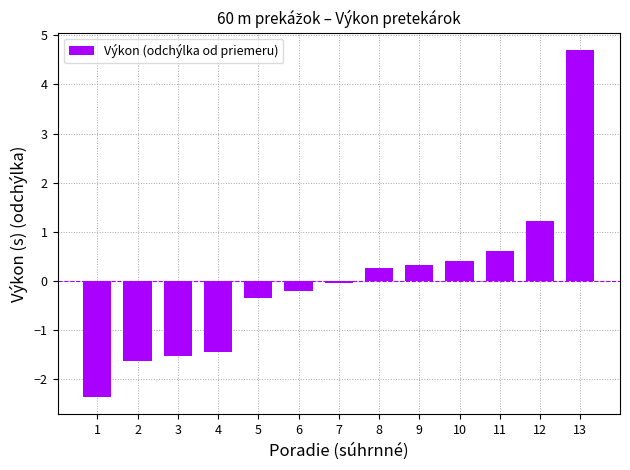

Count the number of data series in this chart.

1